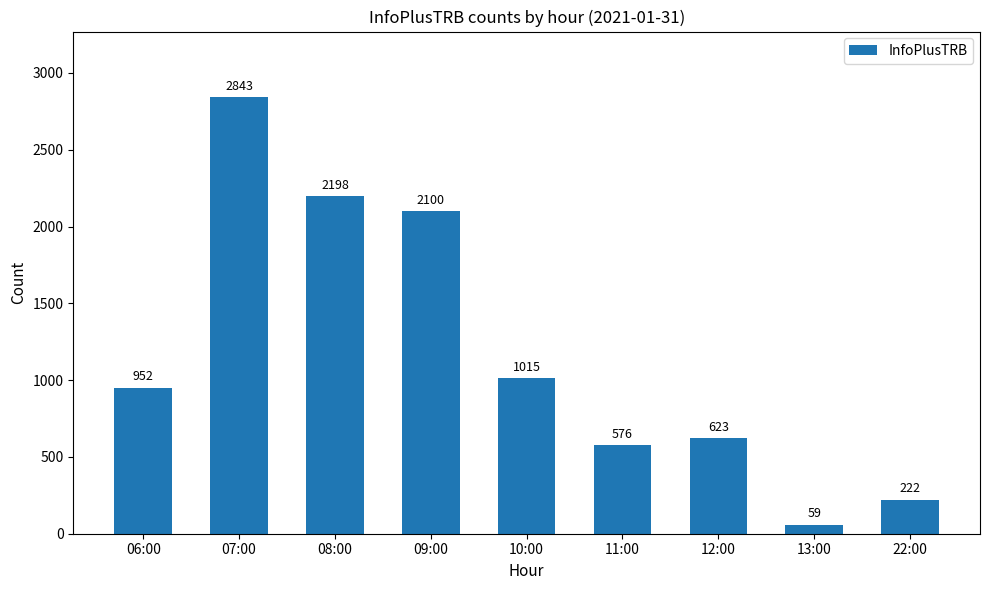

What is the difference between the second highest and minimum values?

2139